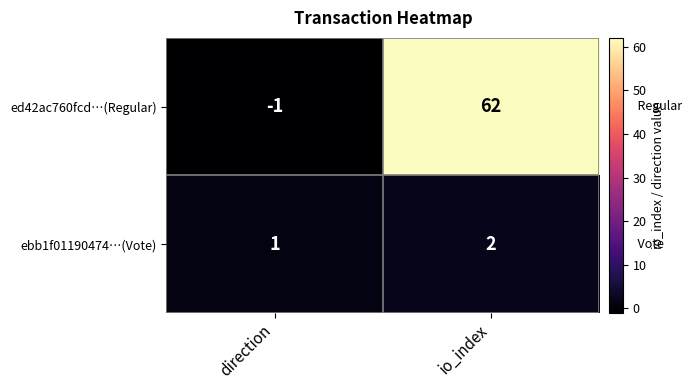

How many values in ed42ac760fcd…(Regular) are above zero?

1